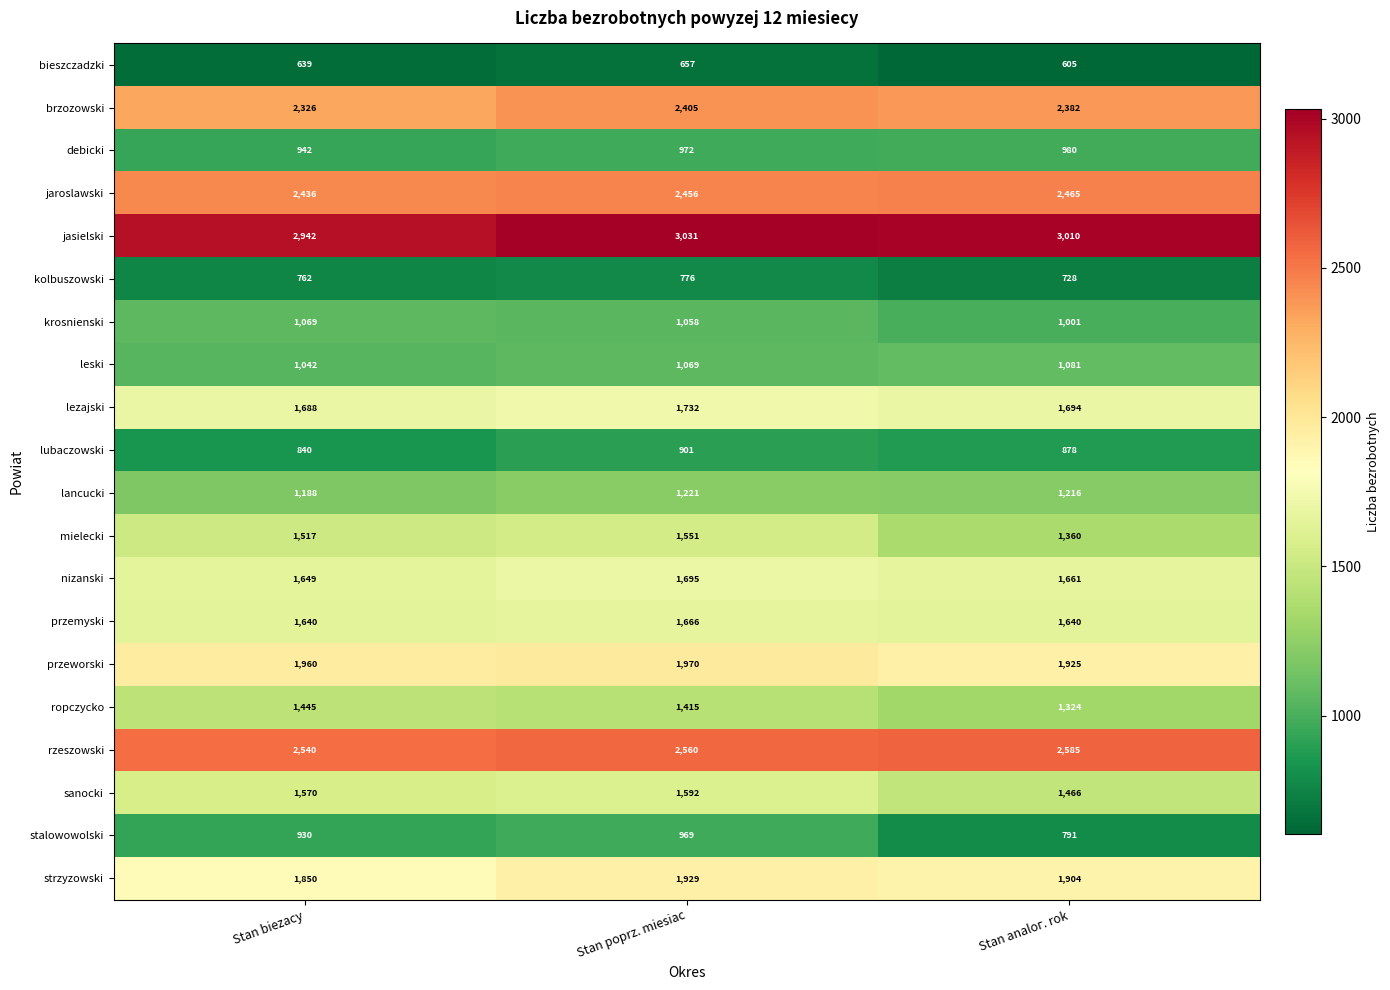

What is the spread (max minus min) of values at Stan poprz. miesiac?

2374